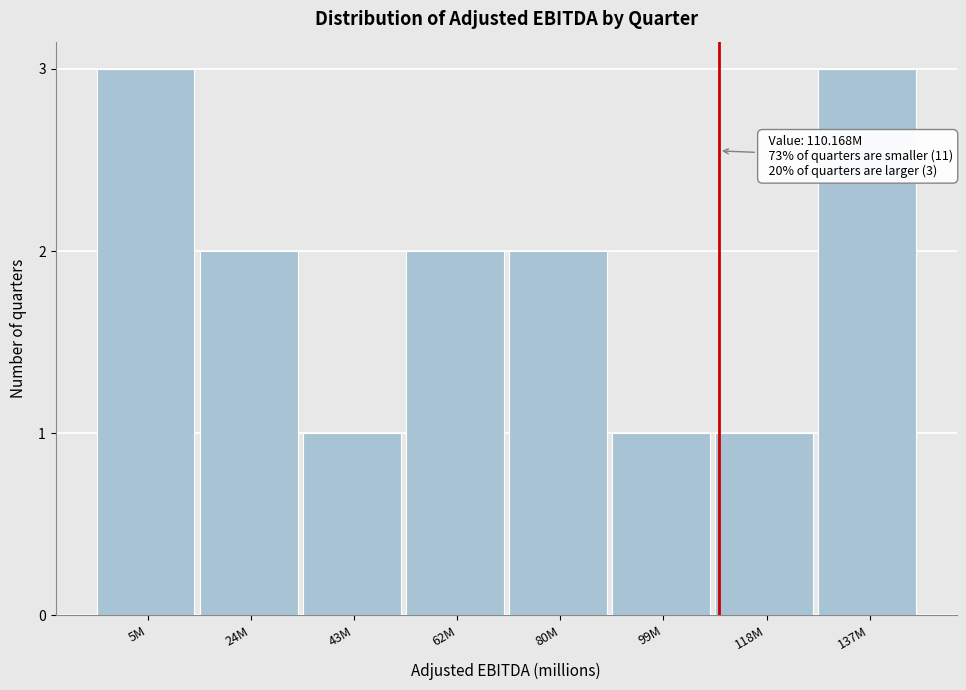

Reading left to right, extract all data points from this chart.

3	2	1	2	2	1	1	3